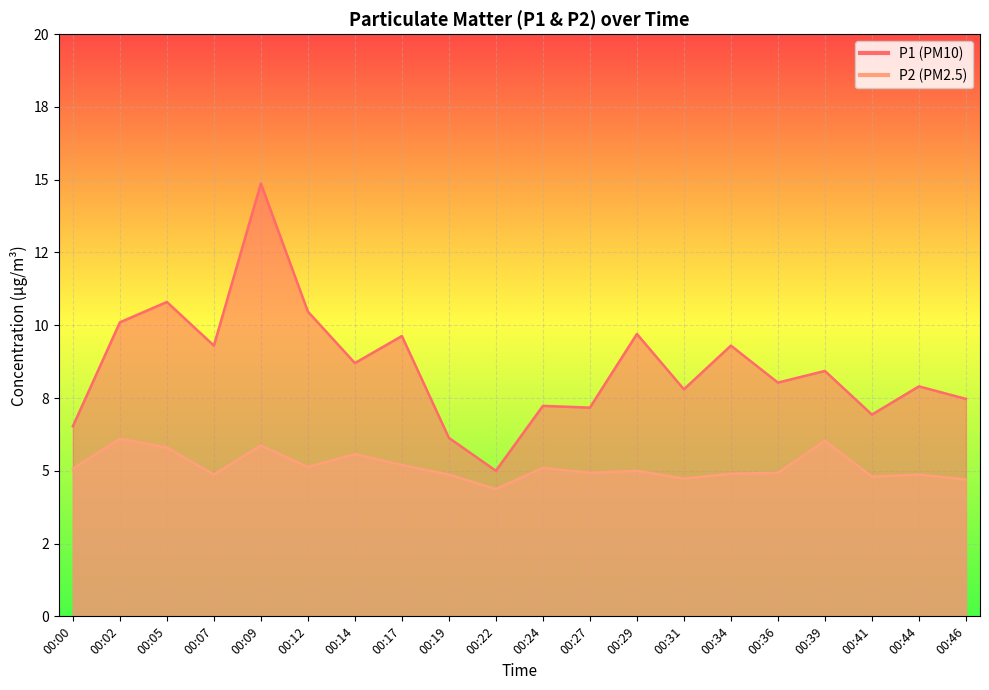

True or false: P1 and P2 cross at least once.

False